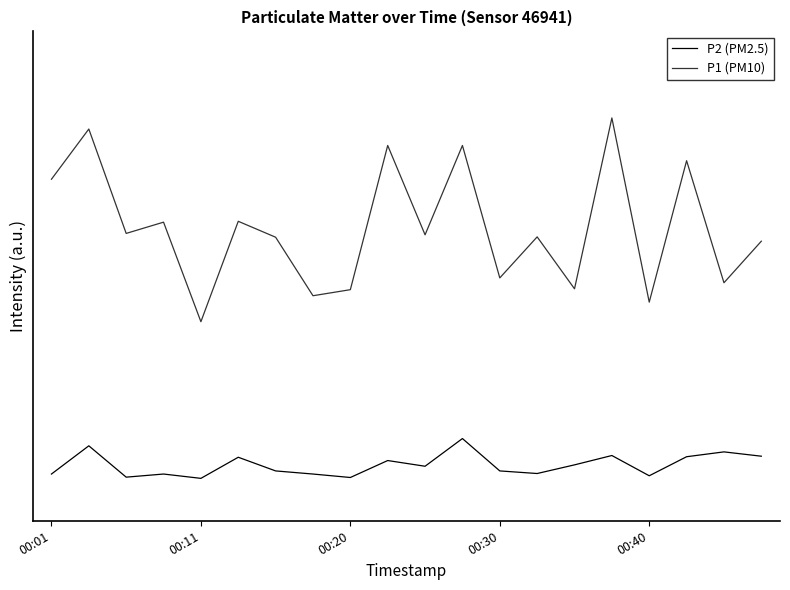

What are all the series names shown in the legend?

P2 (PM2.5), P1 (PM10)